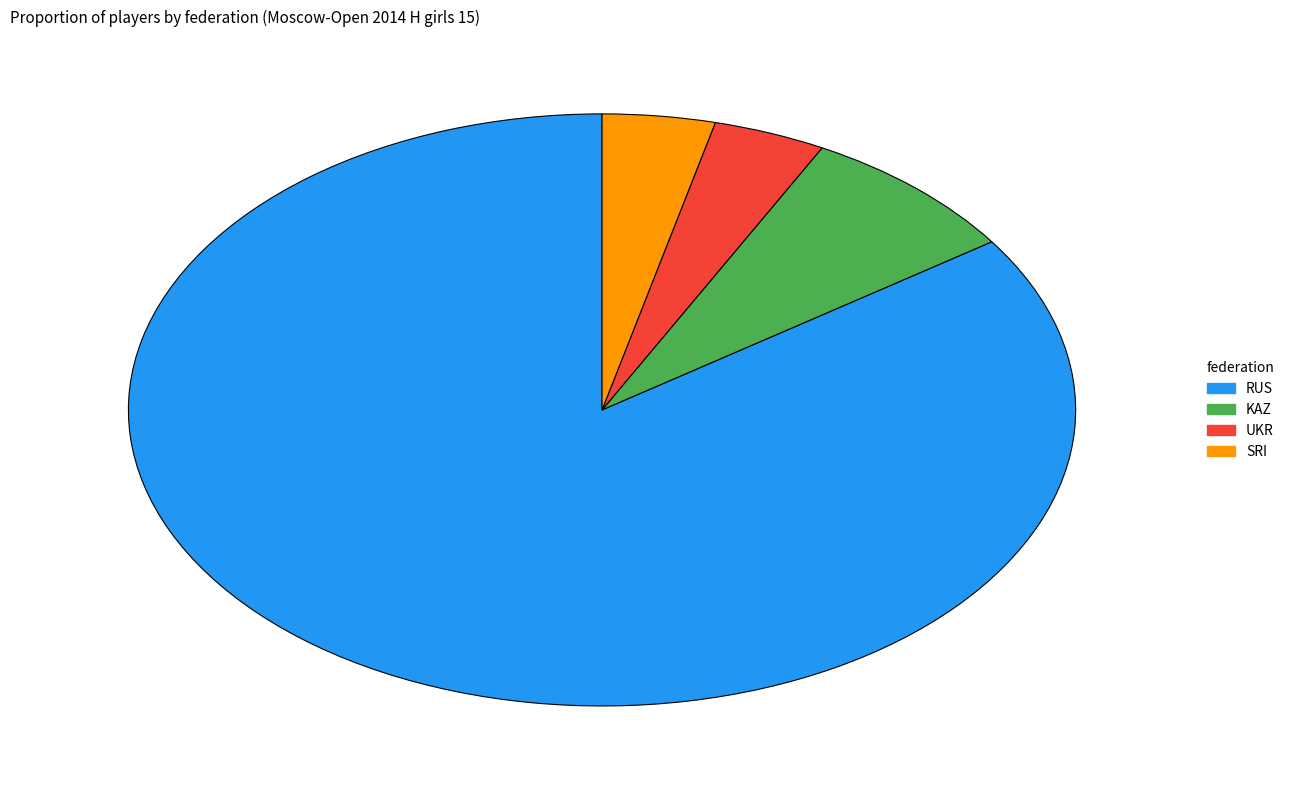

What is the majority slice?

RUS